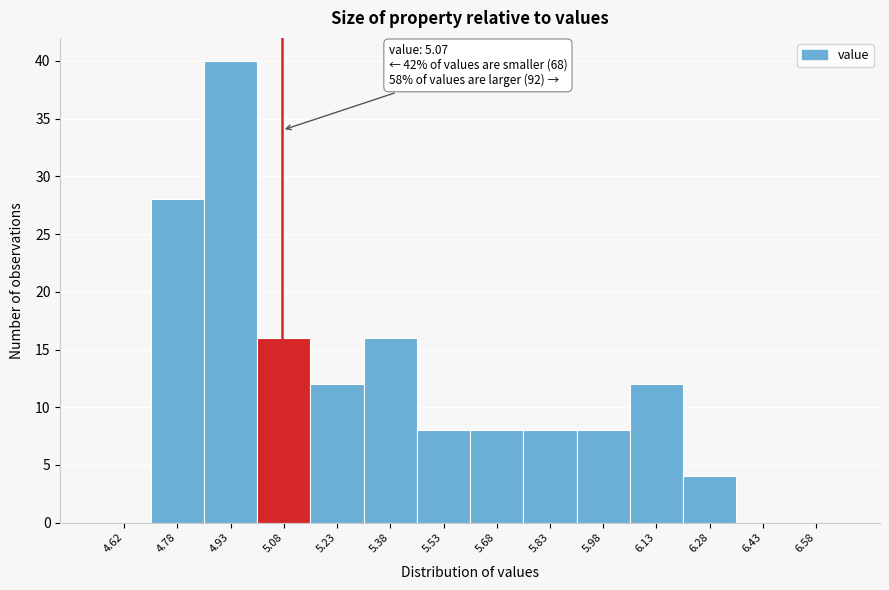

Which range on the x-axis has the tallest bar?

4.85 to 5.00